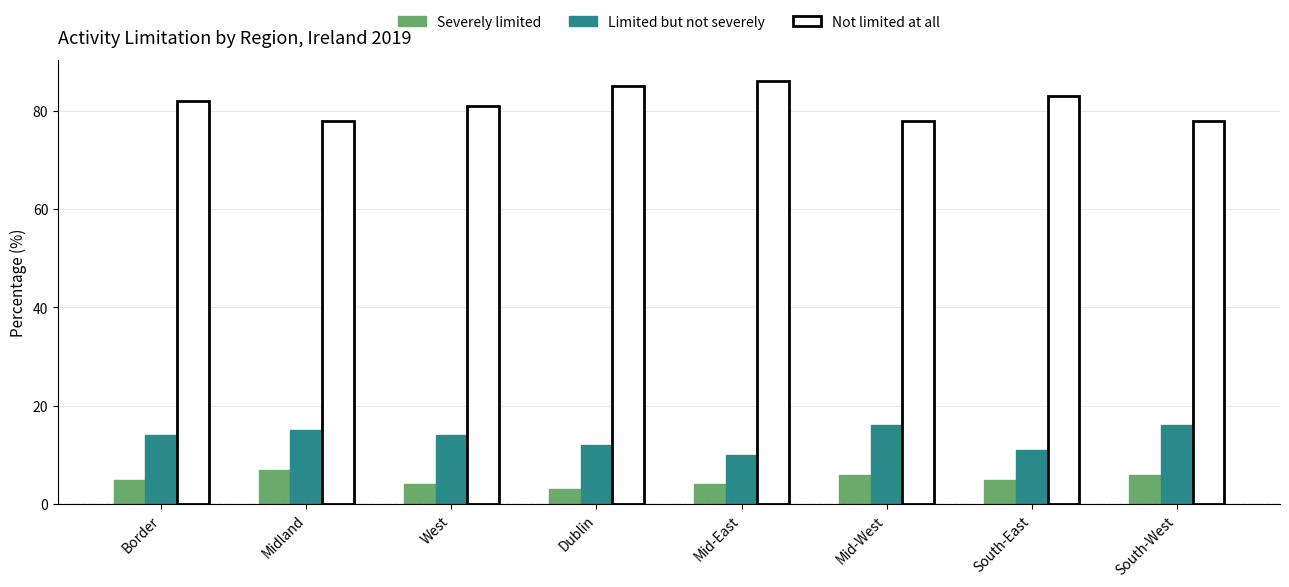

What is the value of the Not limited at all bar at the 3rd from the left?

81